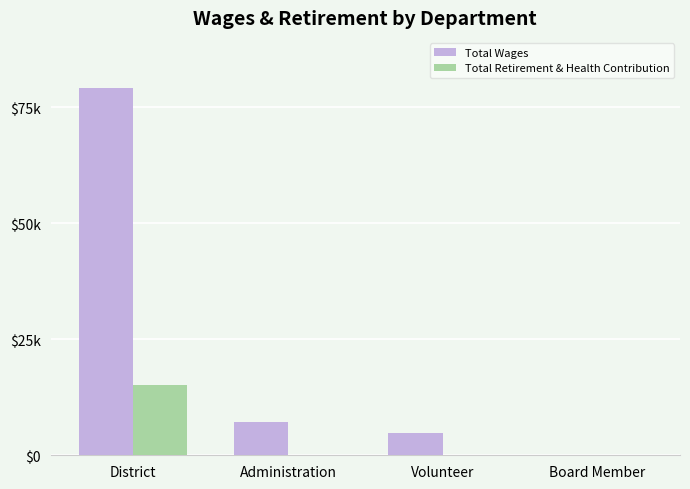

True or false: Total Retirement & Health Contribution has a value of 22056 at District.

False